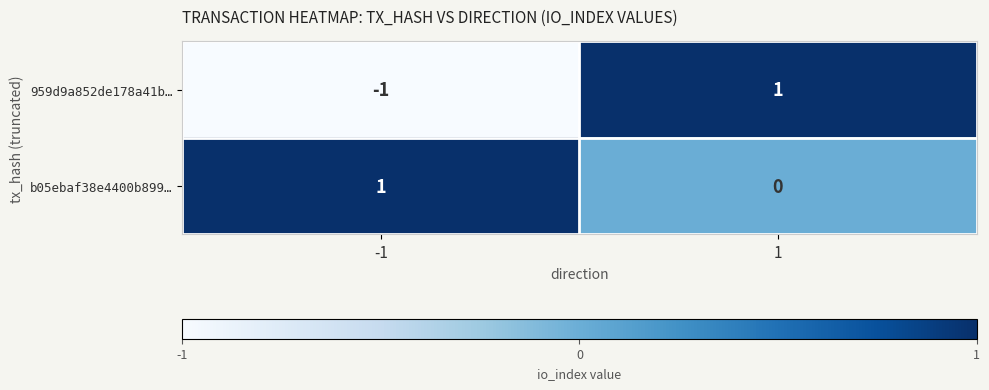

Rank the series at -1 from highest to lowest value.

b05ebaf38e4400b899…, 959d9a852de178a41b…